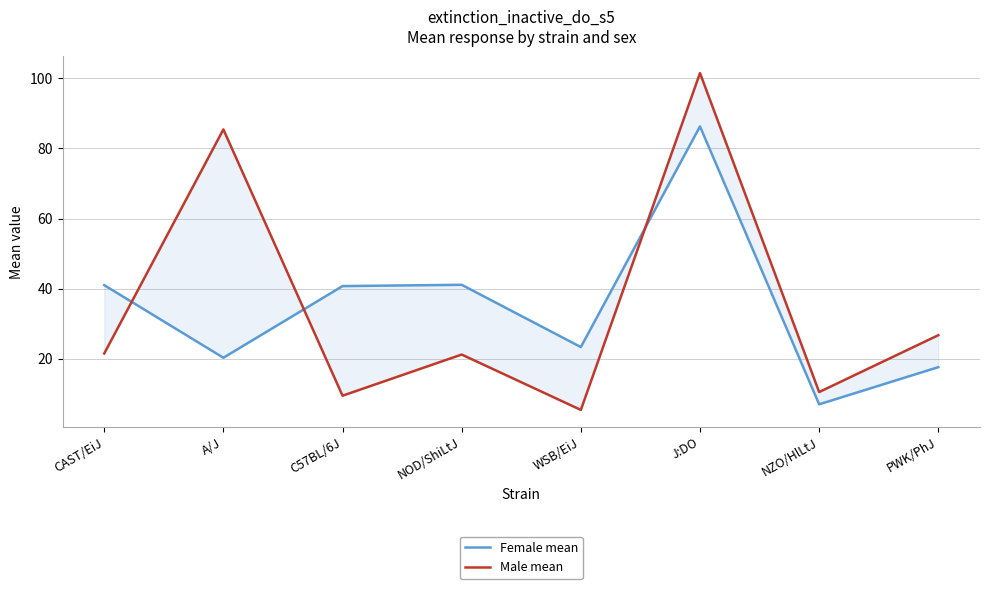

What is the value of the Female mean point at the 5th from the left?

23.3